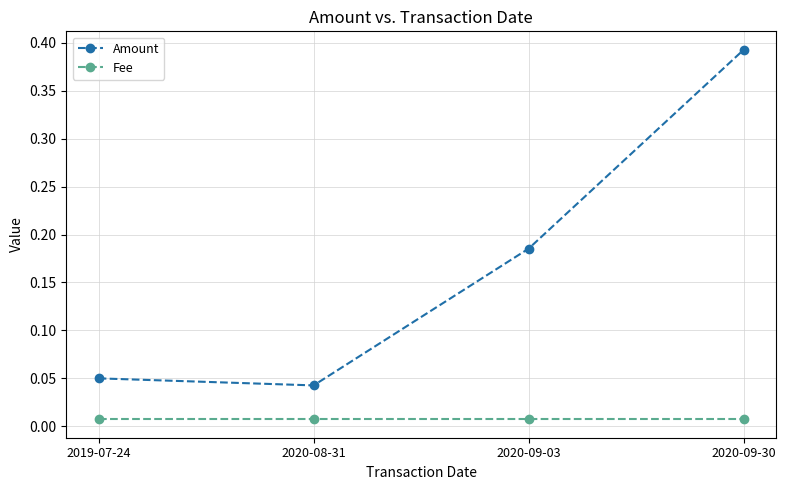

Where is the first local minimum for Amount?

2020-08-31